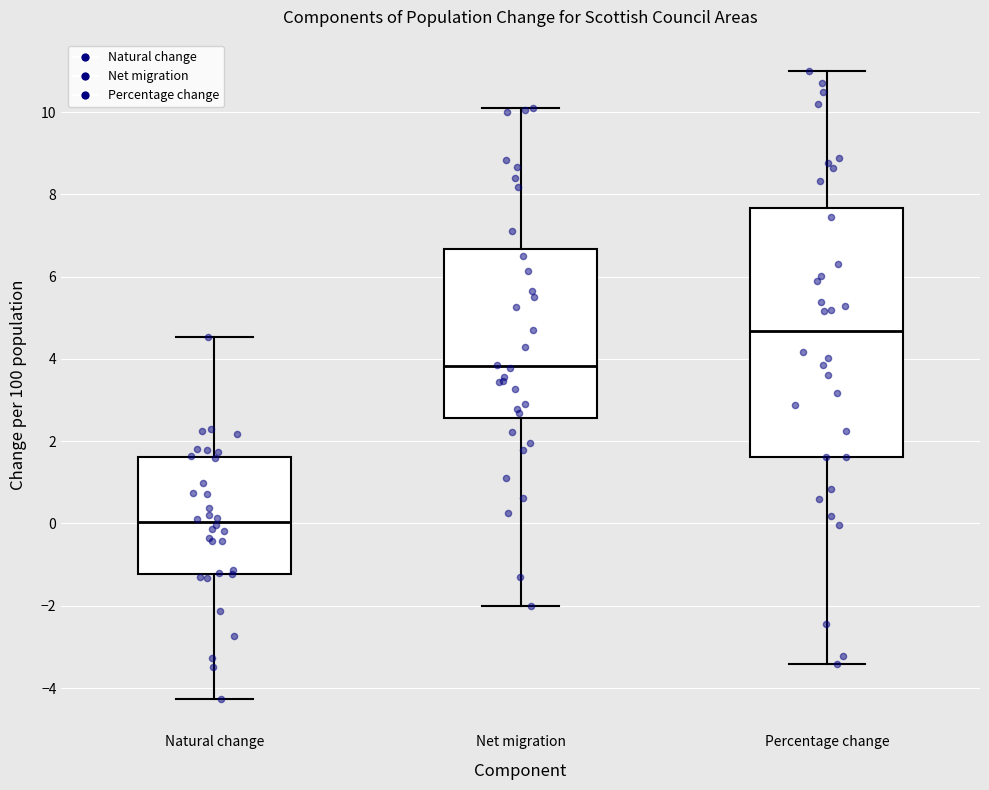

Reading left to right, transcribe this box plot: for each box, give where its median line is, the range the box spans, and where its two whiskers end, as read against the y-axis. The values are not printed on the chart, so give them approximately, as read against the axis.

Natural change: median 0.0, box -1.2 to 1.6, whiskers -4.2 to 4.6
Net migration: median 3.8, box 2.6 to 6.6, whiskers -2.0 to 10.0
Percentage change: median 4.6, box 1.6 to 7.6, whiskers -3.4 to 11.0